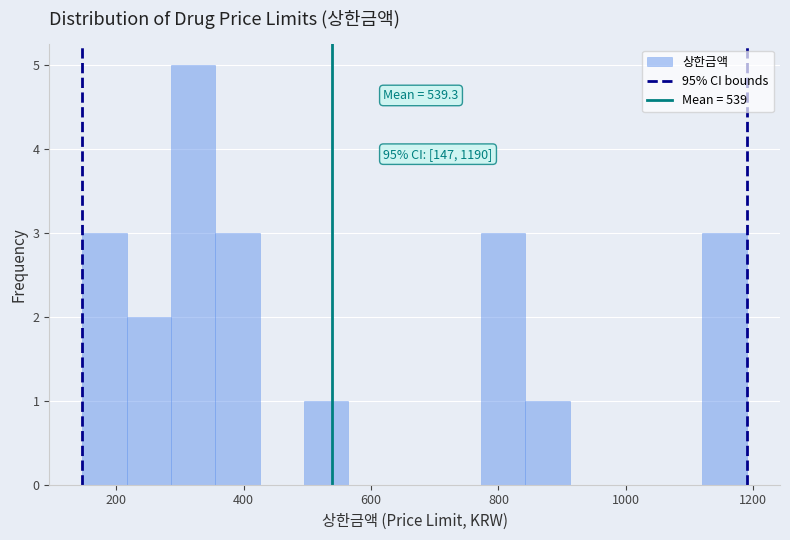

Around what value on the x-axis is the tallest bar? Give the approximate position of its centre, as read against the axis.

320